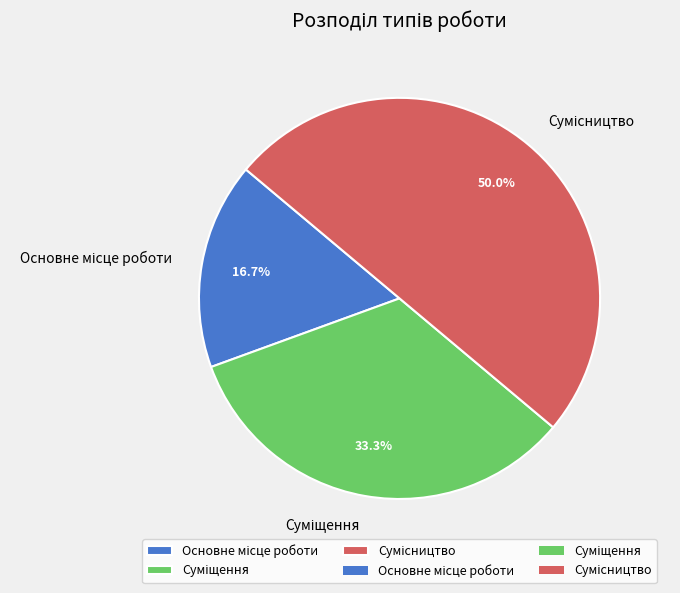

How many segments does this pie chart have?

3